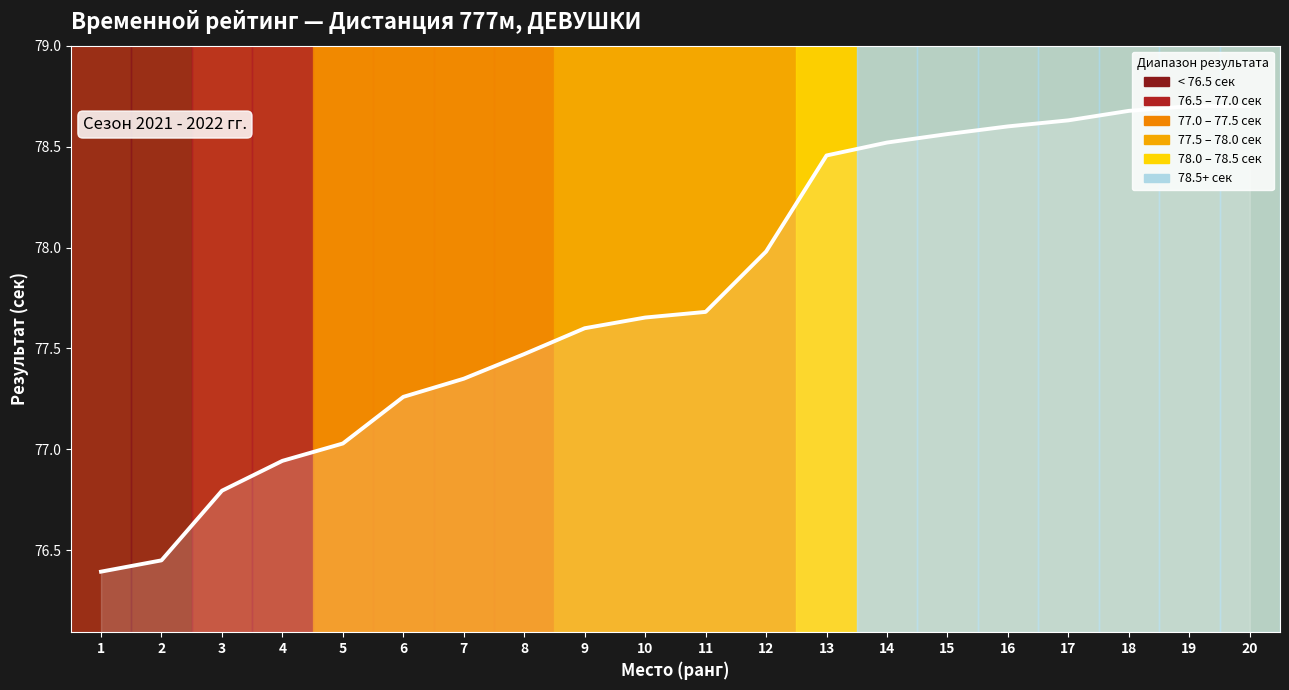

True or false: the data shows 115.7 at 2.

False